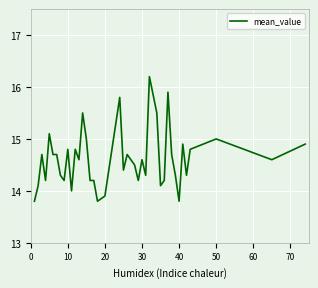

What is the difference between the maximum and minimum values?

2.4